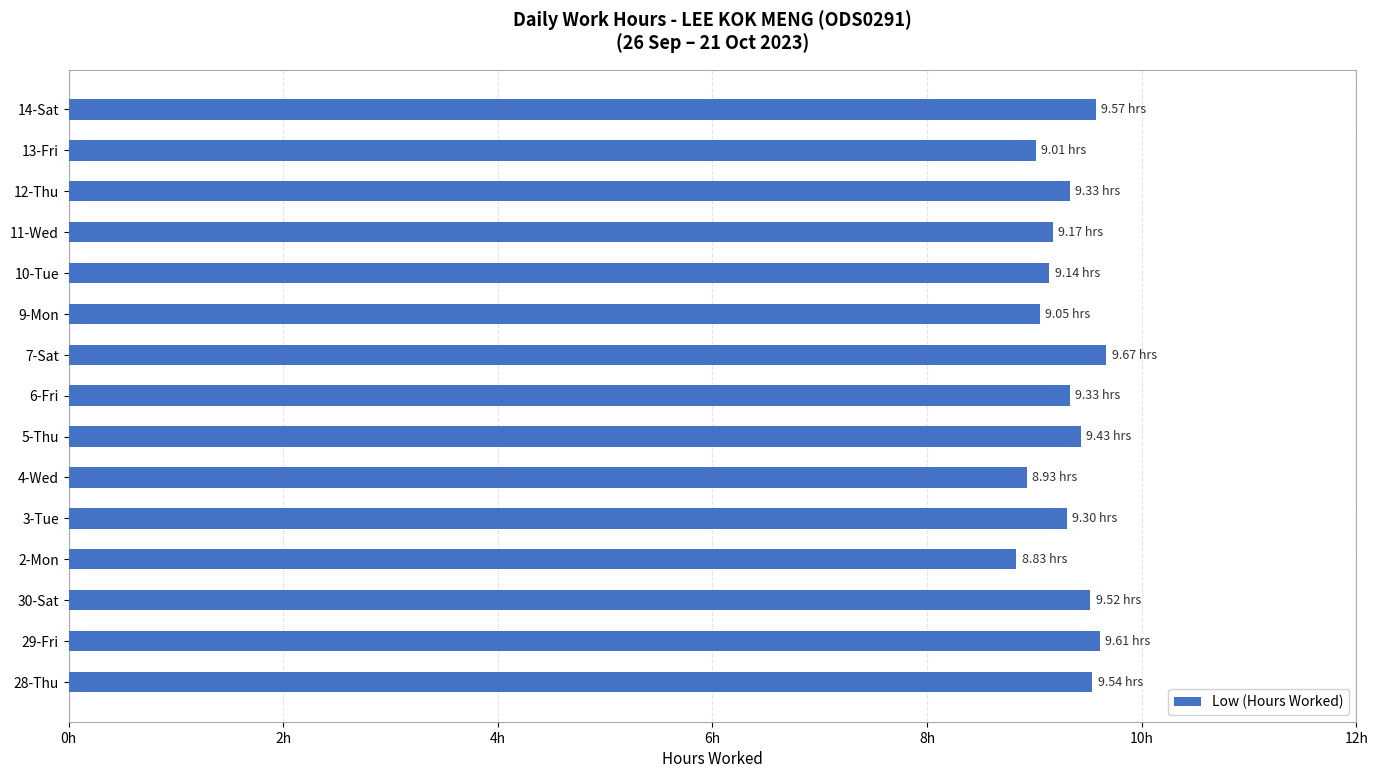

Are the bars horizontal?

Yes